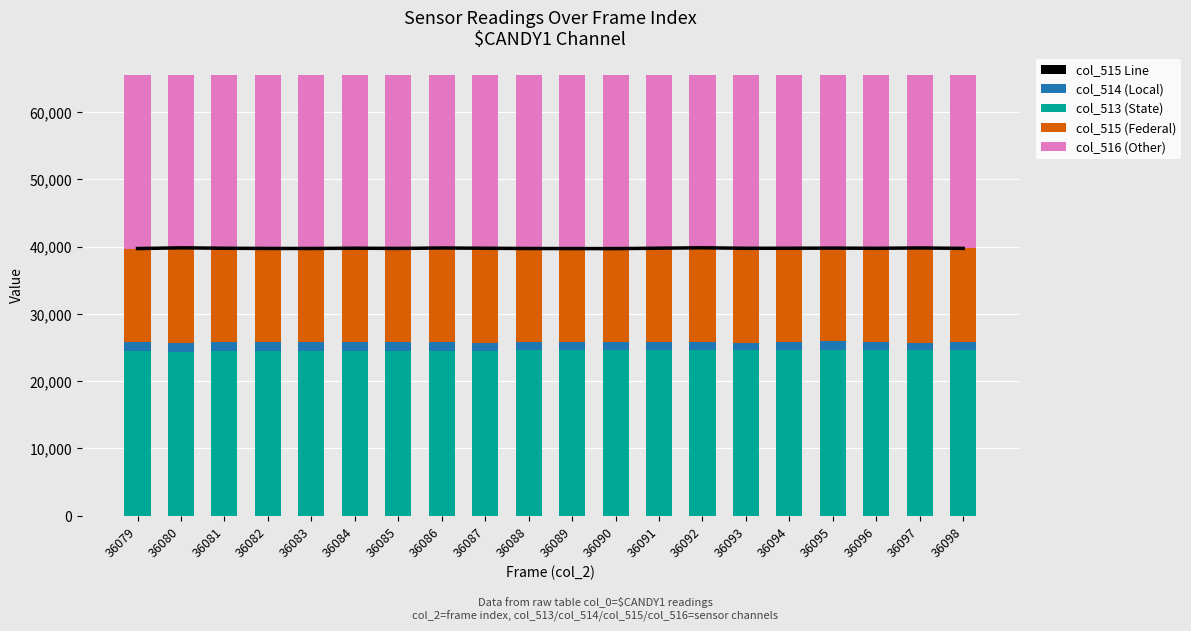

Between 36084 and 36090, which series saw the biggest shift?

col_513